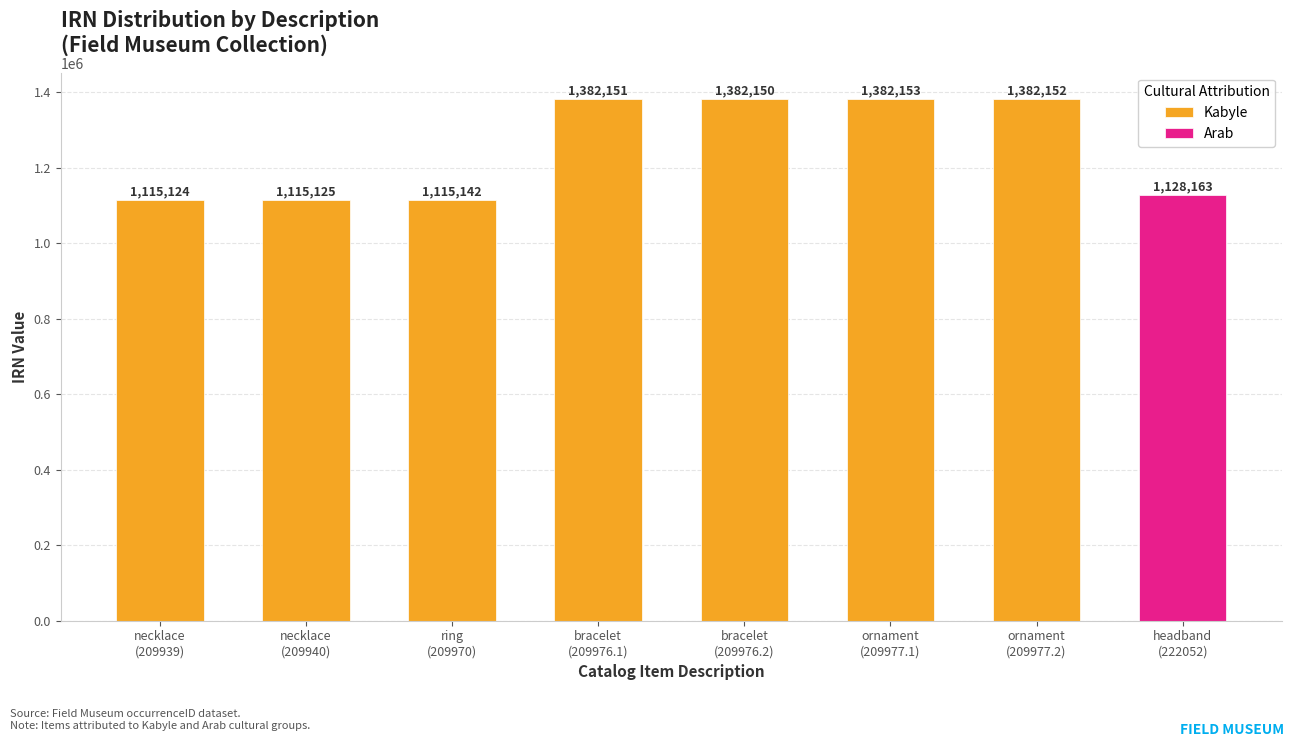

List the labels in order of value, smallest first.

necklace, necklace, ring, headband, bracelet, bracelet, ornament, ornament